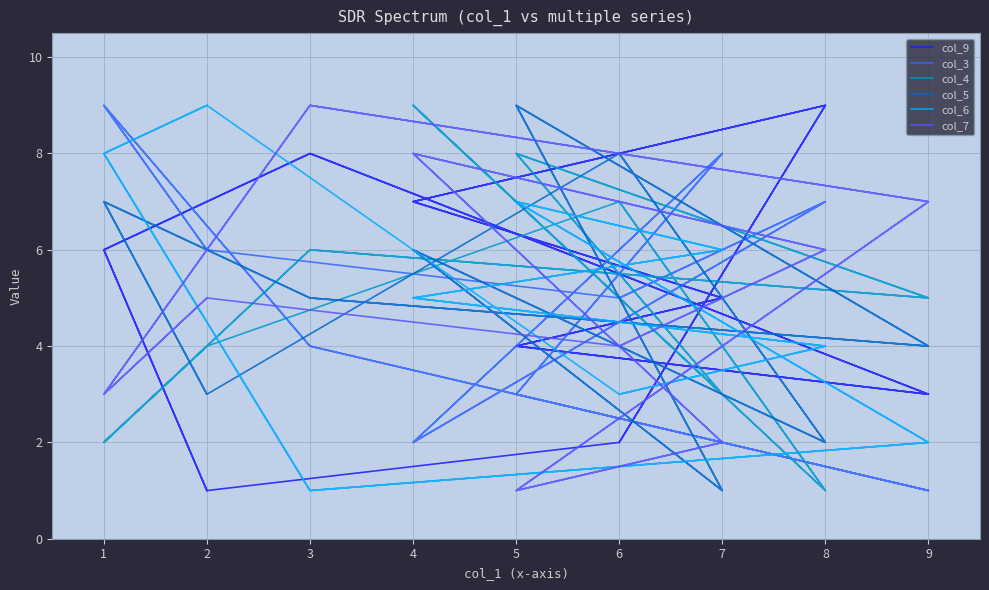

Which series has the largest total across all categories?

col_9